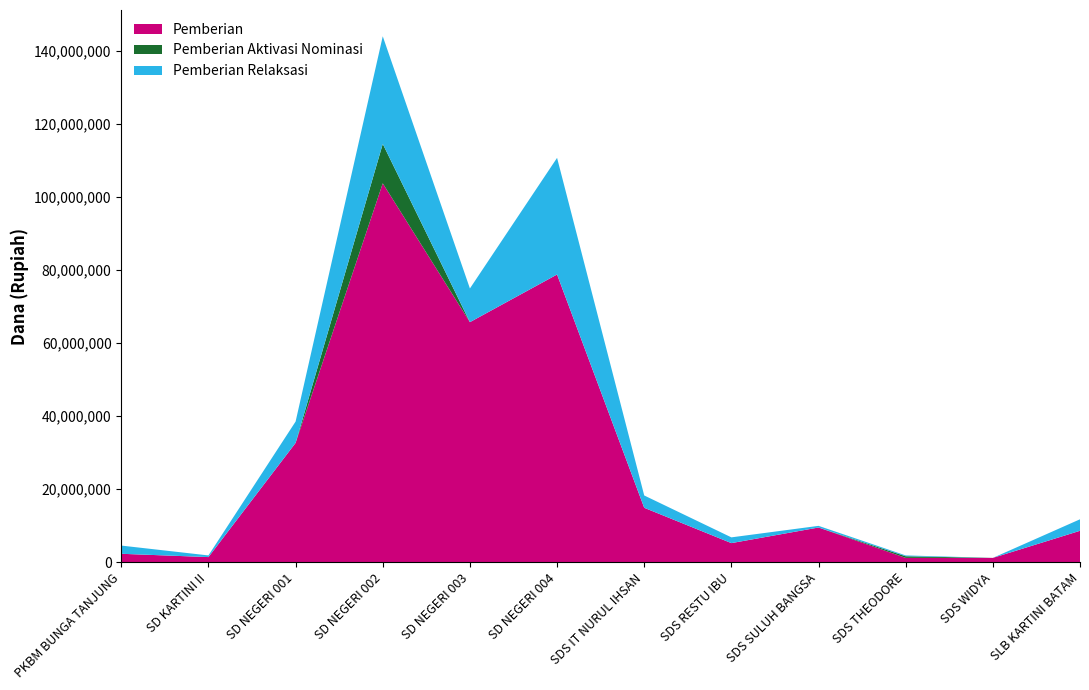

Reading right to left, what are all the values shown in this chart?

Pemberian: SLB KARTINI BATAM=8550000	SDS WIDYA=1125000	SDS THEODORE=1125000	SDS SULUH BANGSA=9450000	SDS RESTU IBU=5175000	SDS IT NURUL IHSAN=14850000	SD NEGERI 004=78750000	SD NEGERI 003=65700000	SD NEGERI 002=103725000	SD NEGERI 001=32625000	SD KARTINI II=1350000	PKBM BUNGA TANJUNG=2250000
Pemberian Aktivasi Nominasi: SLB KARTINI BATAM=0	SDS WIDYA=0	SDS THEODORE=450000	SDS SULUH BANGSA=0	SDS RESTU IBU=0	SDS IT NURUL IHSAN=0	SD NEGERI 004=0	SD NEGERI 003=0	SD NEGERI 002=10800000	SD NEGERI 001=0	SD KARTINI II=0	PKBM BUNGA TANJUNG=0
Pemberian Relaksasi: SLB KARTINI BATAM=3150000	SDS WIDYA=0	SDS THEODORE=225000	SDS SULUH BANGSA=450000	SDS RESTU IBU=1575000	SDS IT NURUL IHSAN=3375000	SD NEGERI 004=31950000	SD NEGERI 003=9225000	SD NEGERI 002=29475000	SD NEGERI 001=5850000	SD KARTINI II=450000	PKBM BUNGA TANJUNG=2250000